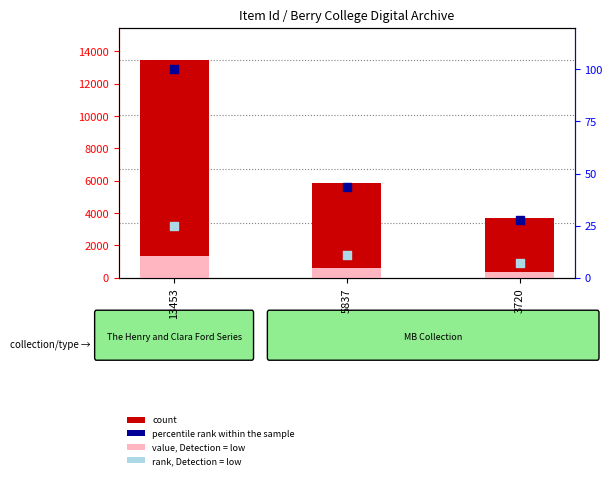

At which category is the sum across all series the highest?

13453